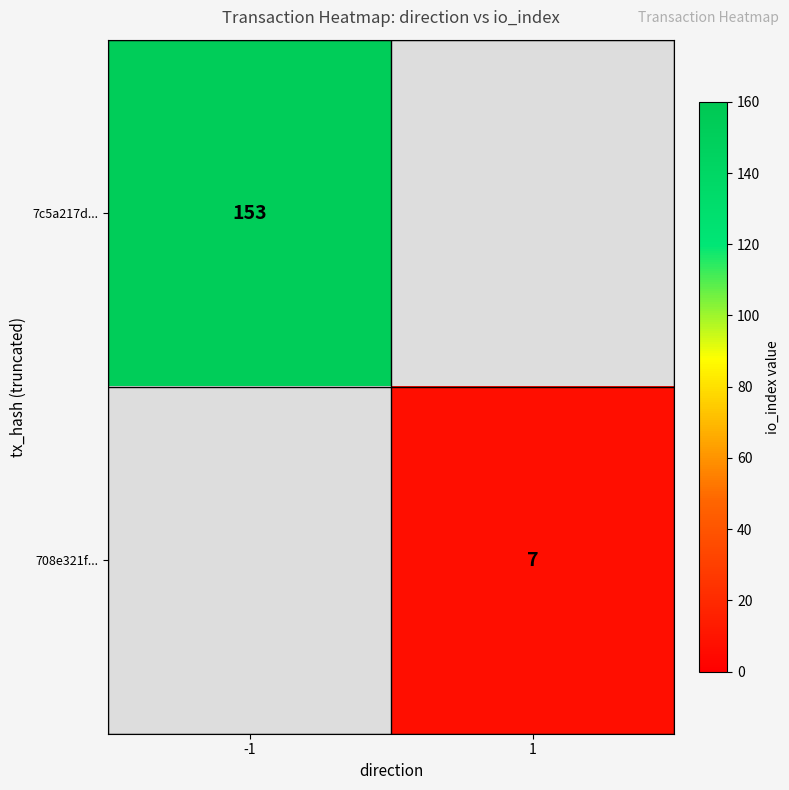

Which category has the lowest value across all series?

1